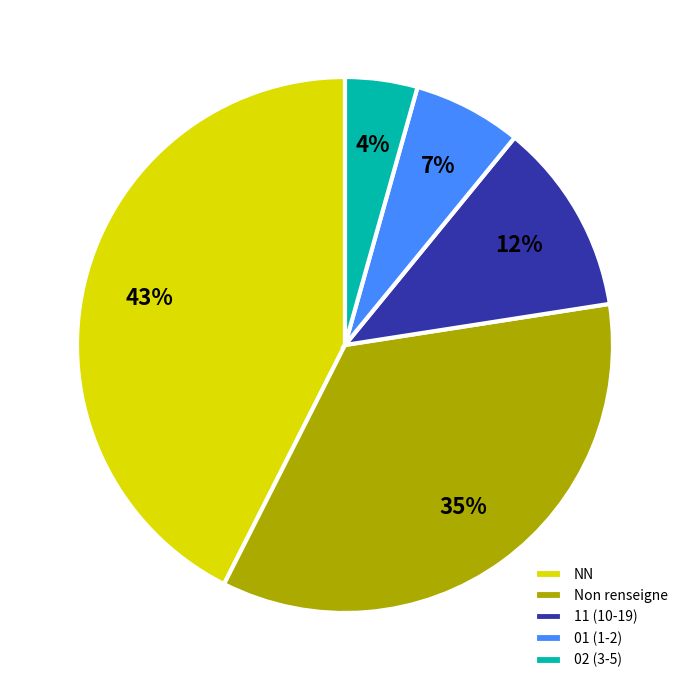

Count the number of slices in the pie.

5